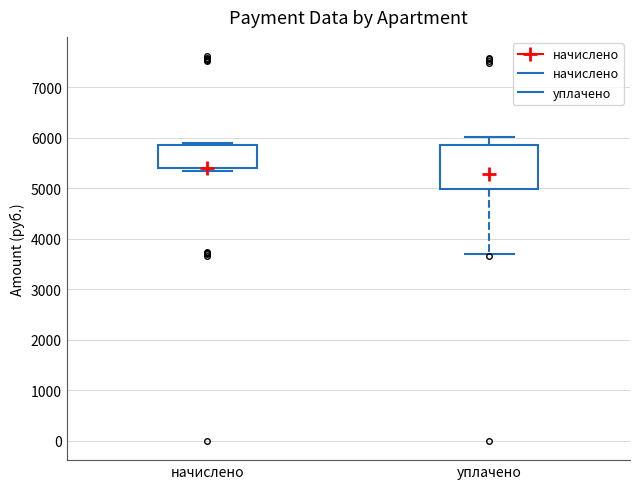

Where does the lower whisker of the box for уплачено end on the y-axis? The values are not printed on the chart, so give them approximately, as read against the axis.

3700